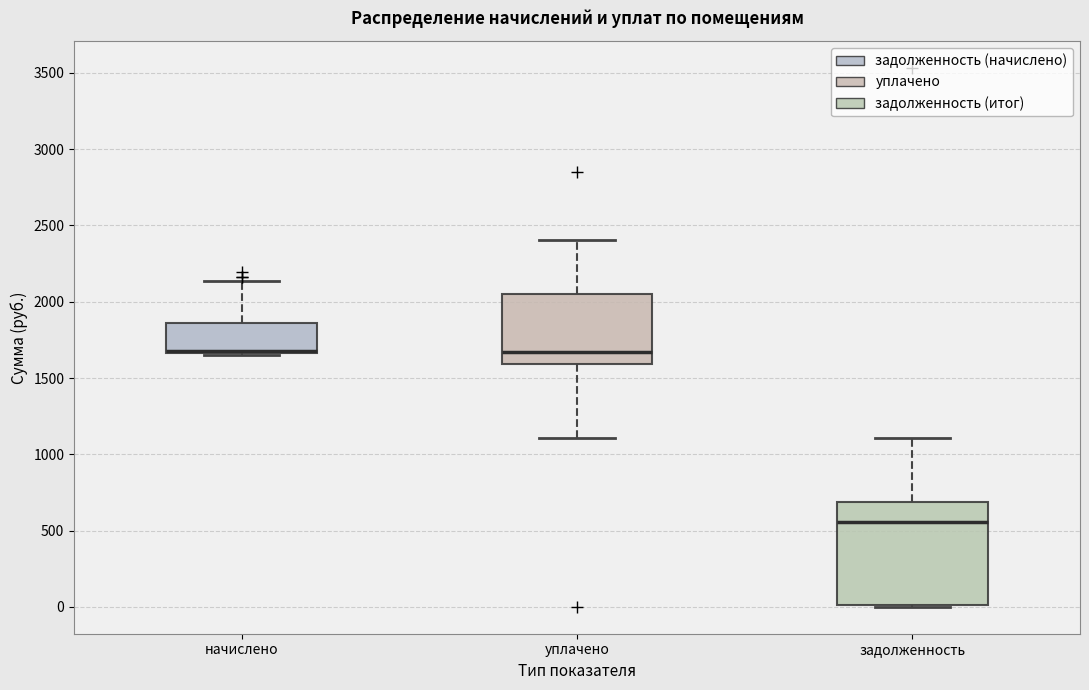

Reading left to right, read every box against the y-axis: the position of its median line, the range the box covers, and the ends of its whiskers. The values are not printed on the chart, so give them approximately, as read against the axis.

начислено: median 1700 (drawn on the box's lower edge), box 1650 to 1850, whiskers 1650 (just below the box's lower edge) to 2150
уплачено: median 1650, box 1600 to 2050, whiskers 1100 to 2400
задолженность: median 550, box 0 to 700, whiskers 0 to 1100